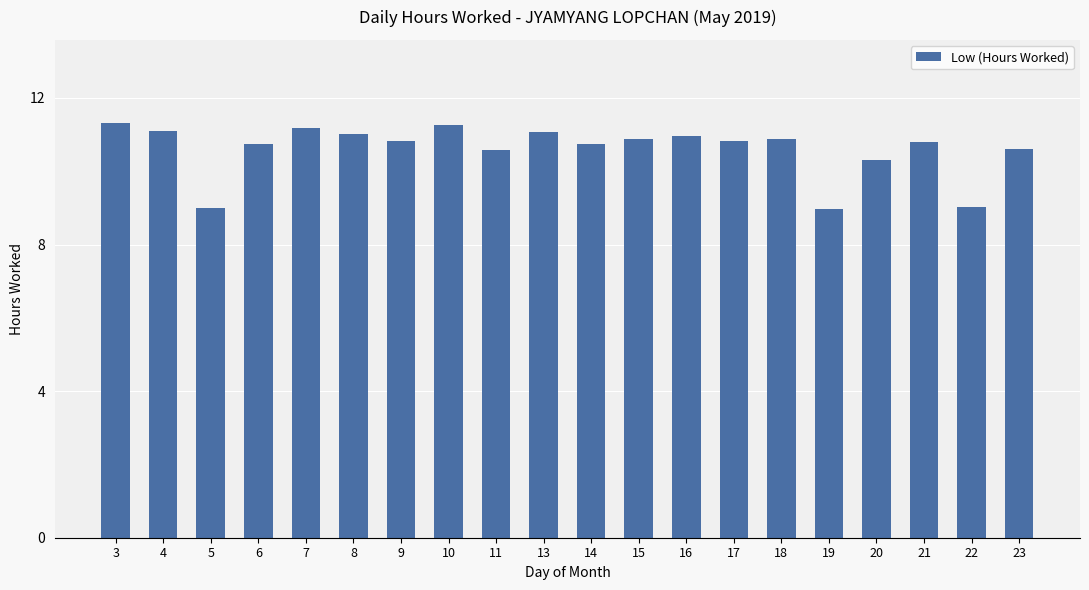

Where does the data first go above 10?

3